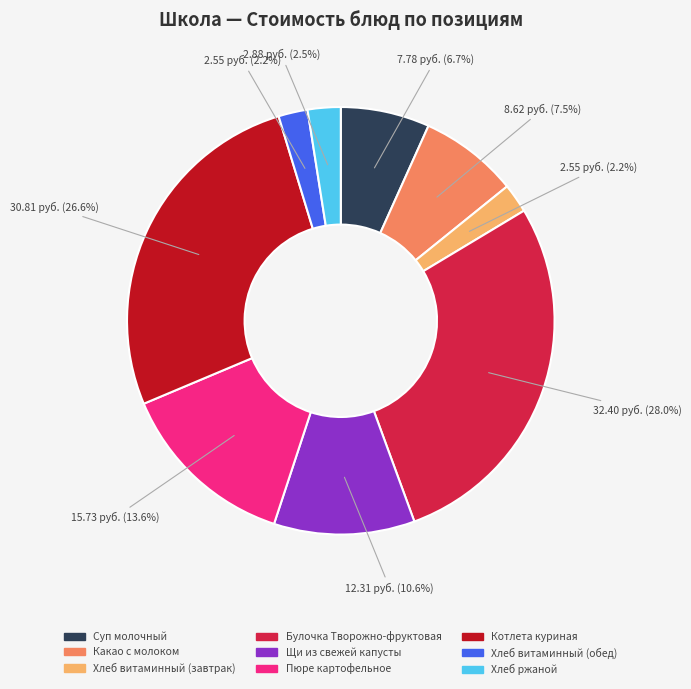

Is there any slice that represents more than half of the pie?

No